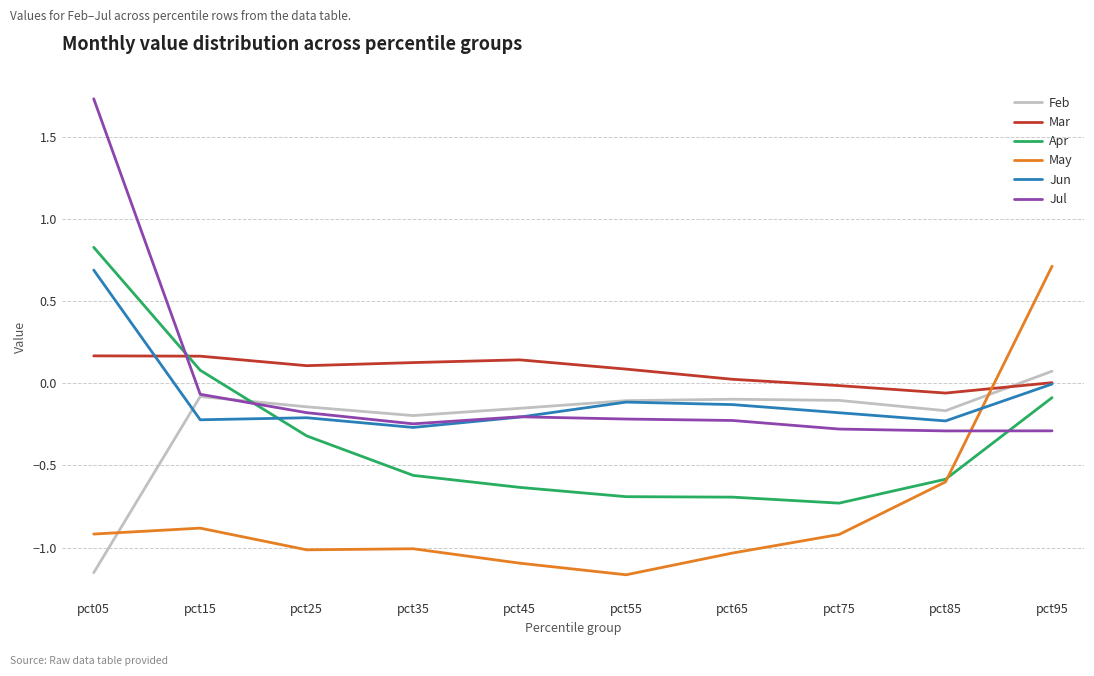

Where does the Jul series first go above 0?

pct05